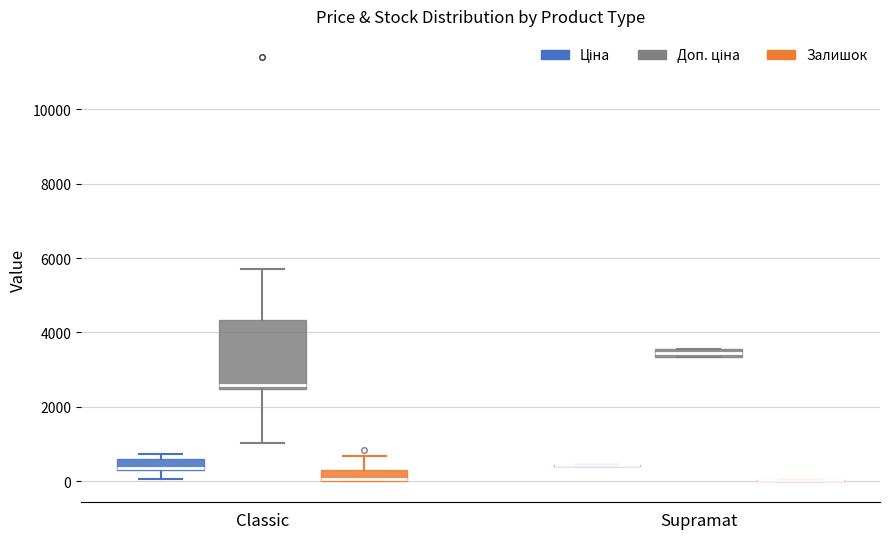

Where does the upper whisker of the box for Classic (Залишок) end on the y-axis? The values are not printed on the chart, so give them approximately, as read against the axis.

600